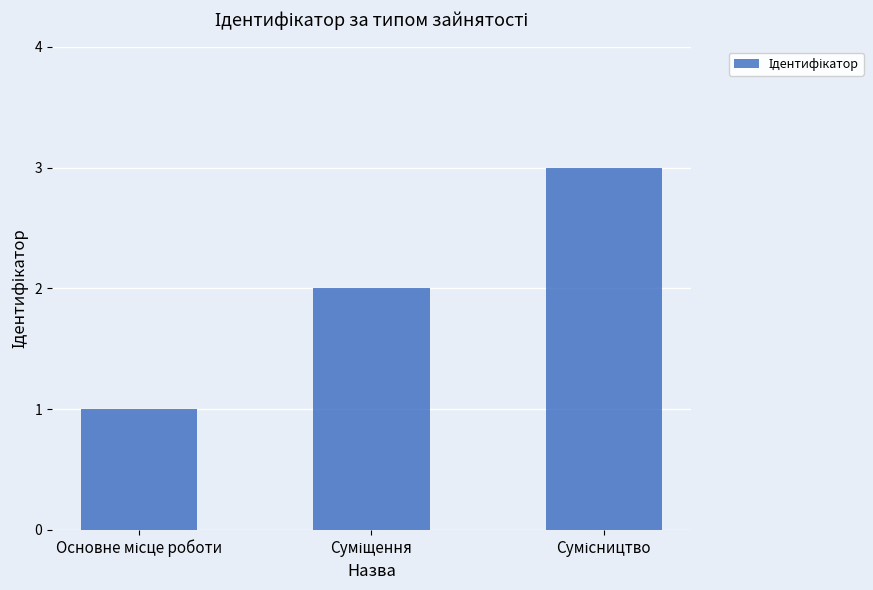

What is the difference between the second highest and minimum values?

1